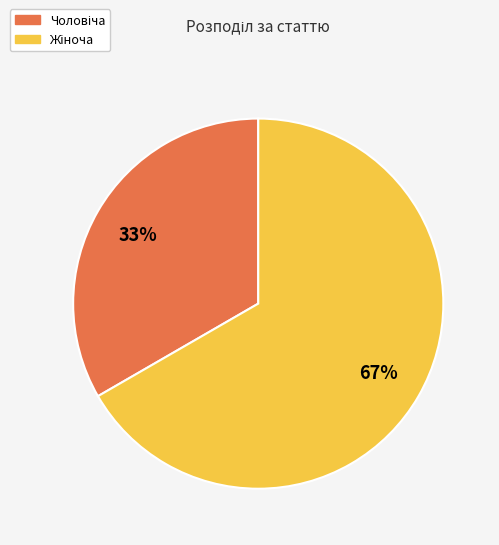

How many slices are in this pie chart?

2